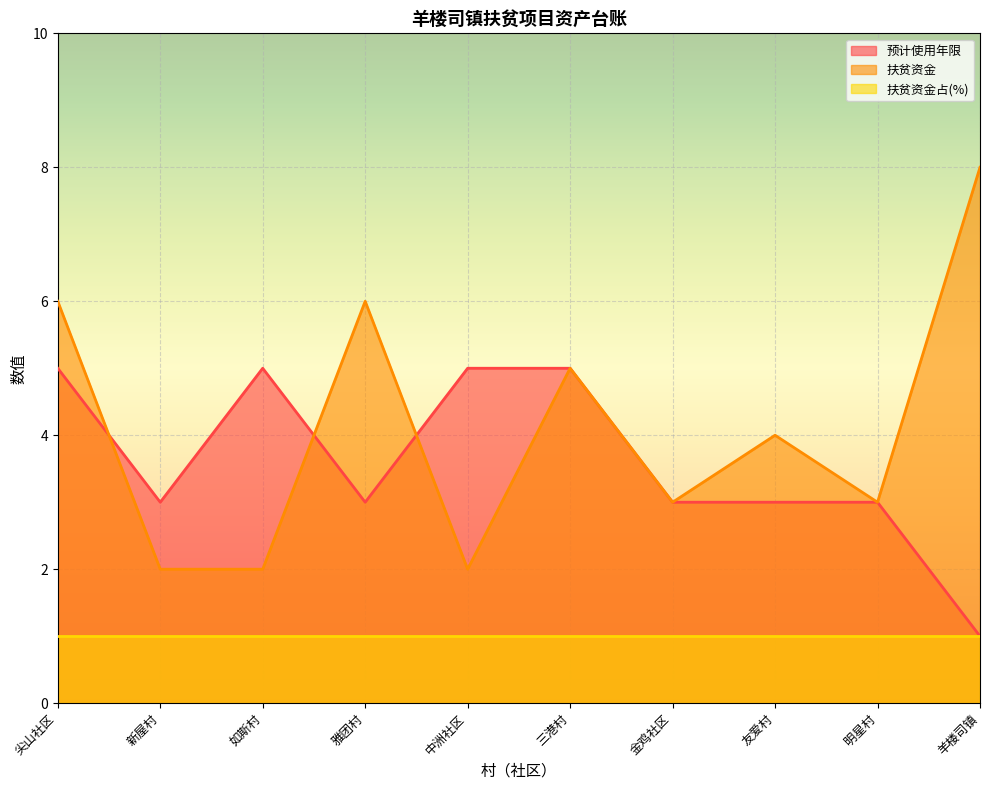

What is the total value across all series at 明星村?

7